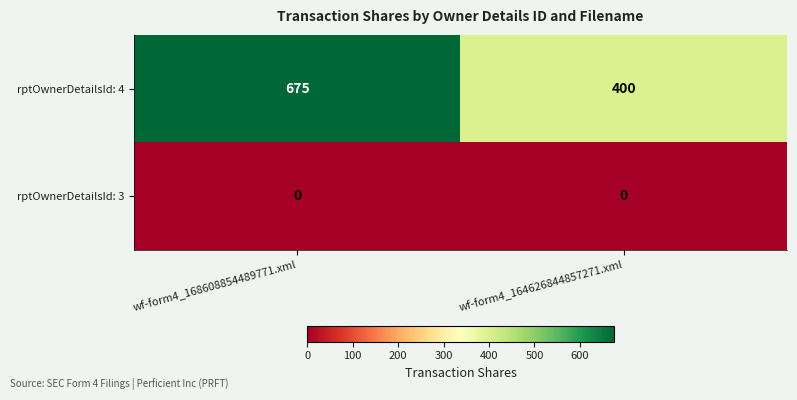

What is the difference between the maximum and minimum values in the rptOwnerDetailsId: 4 series?

275